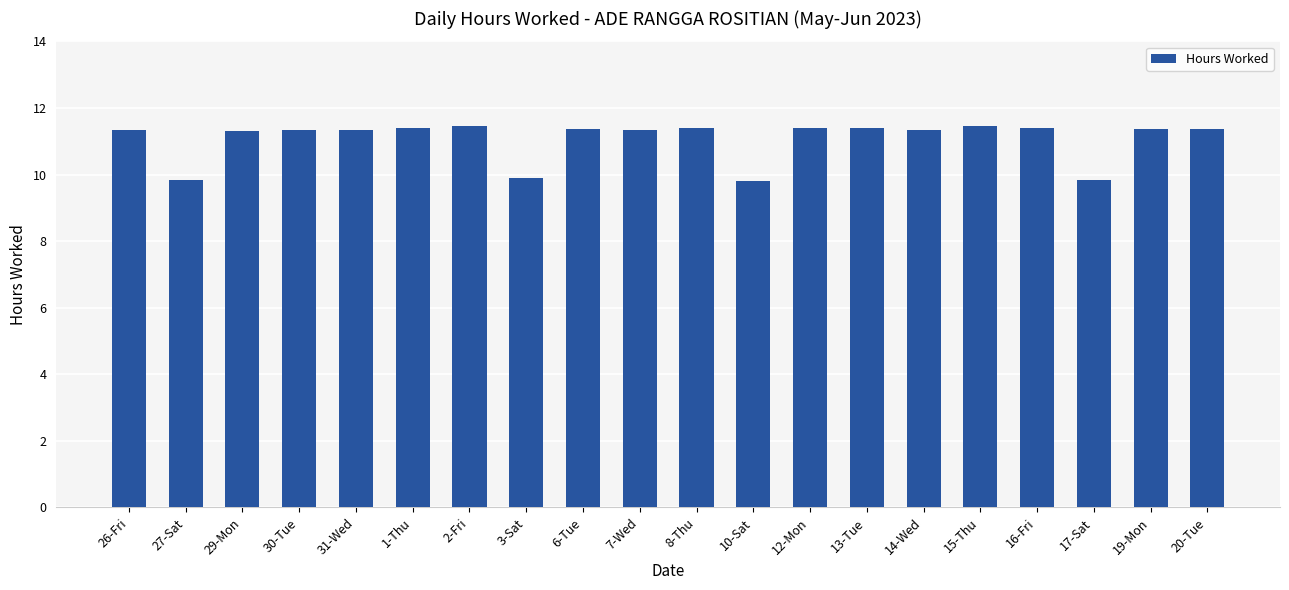

What is the label of the 16th bar from the right?

31-Wed